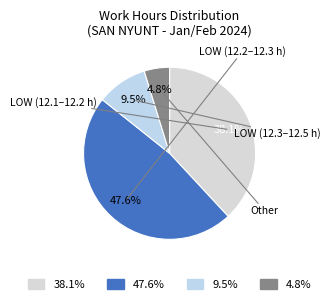

To the nearest percent, what is the difference between the largest and smallest slice percentages?

43%